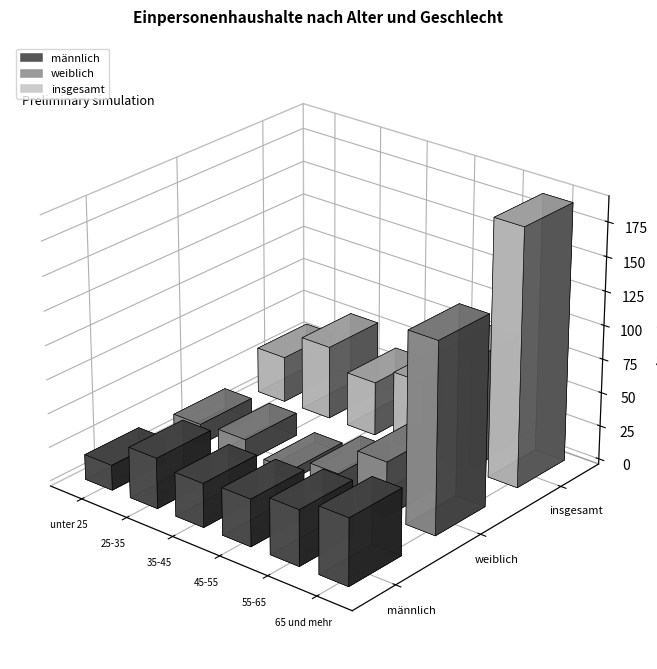

At how many categories does at least one series exceed 88?

1